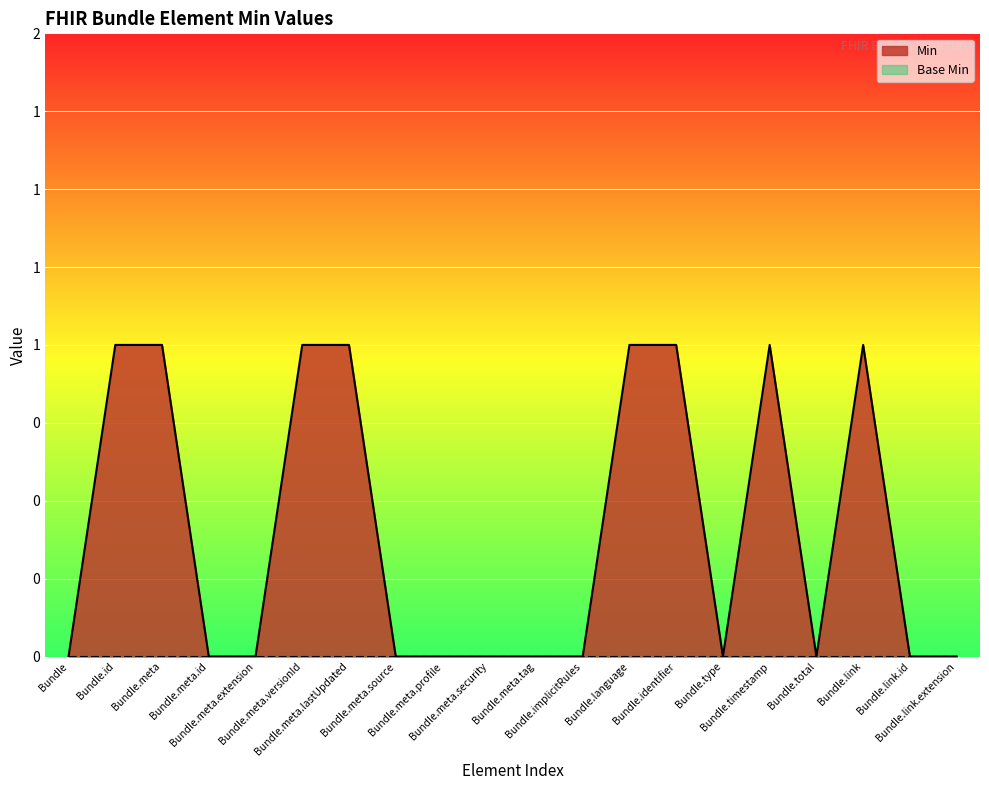

List the labels in order of value, largest first.

Bundle.id, Bundle.meta, Bundle.meta.versionId, Bundle.meta.lastUpdated, Bundle.language, Bundle.identifier, Bundle.timestamp, Bundle.link, Bundle, Bundle.meta.id, Bundle.meta.extension, Bundle.meta.source, Bundle.meta.profile, Bundle.meta.security, Bundle.meta.tag, Bundle.implicitRules, Bundle.type, Bundle.total, Bundle.link.id, Bundle.link.extension